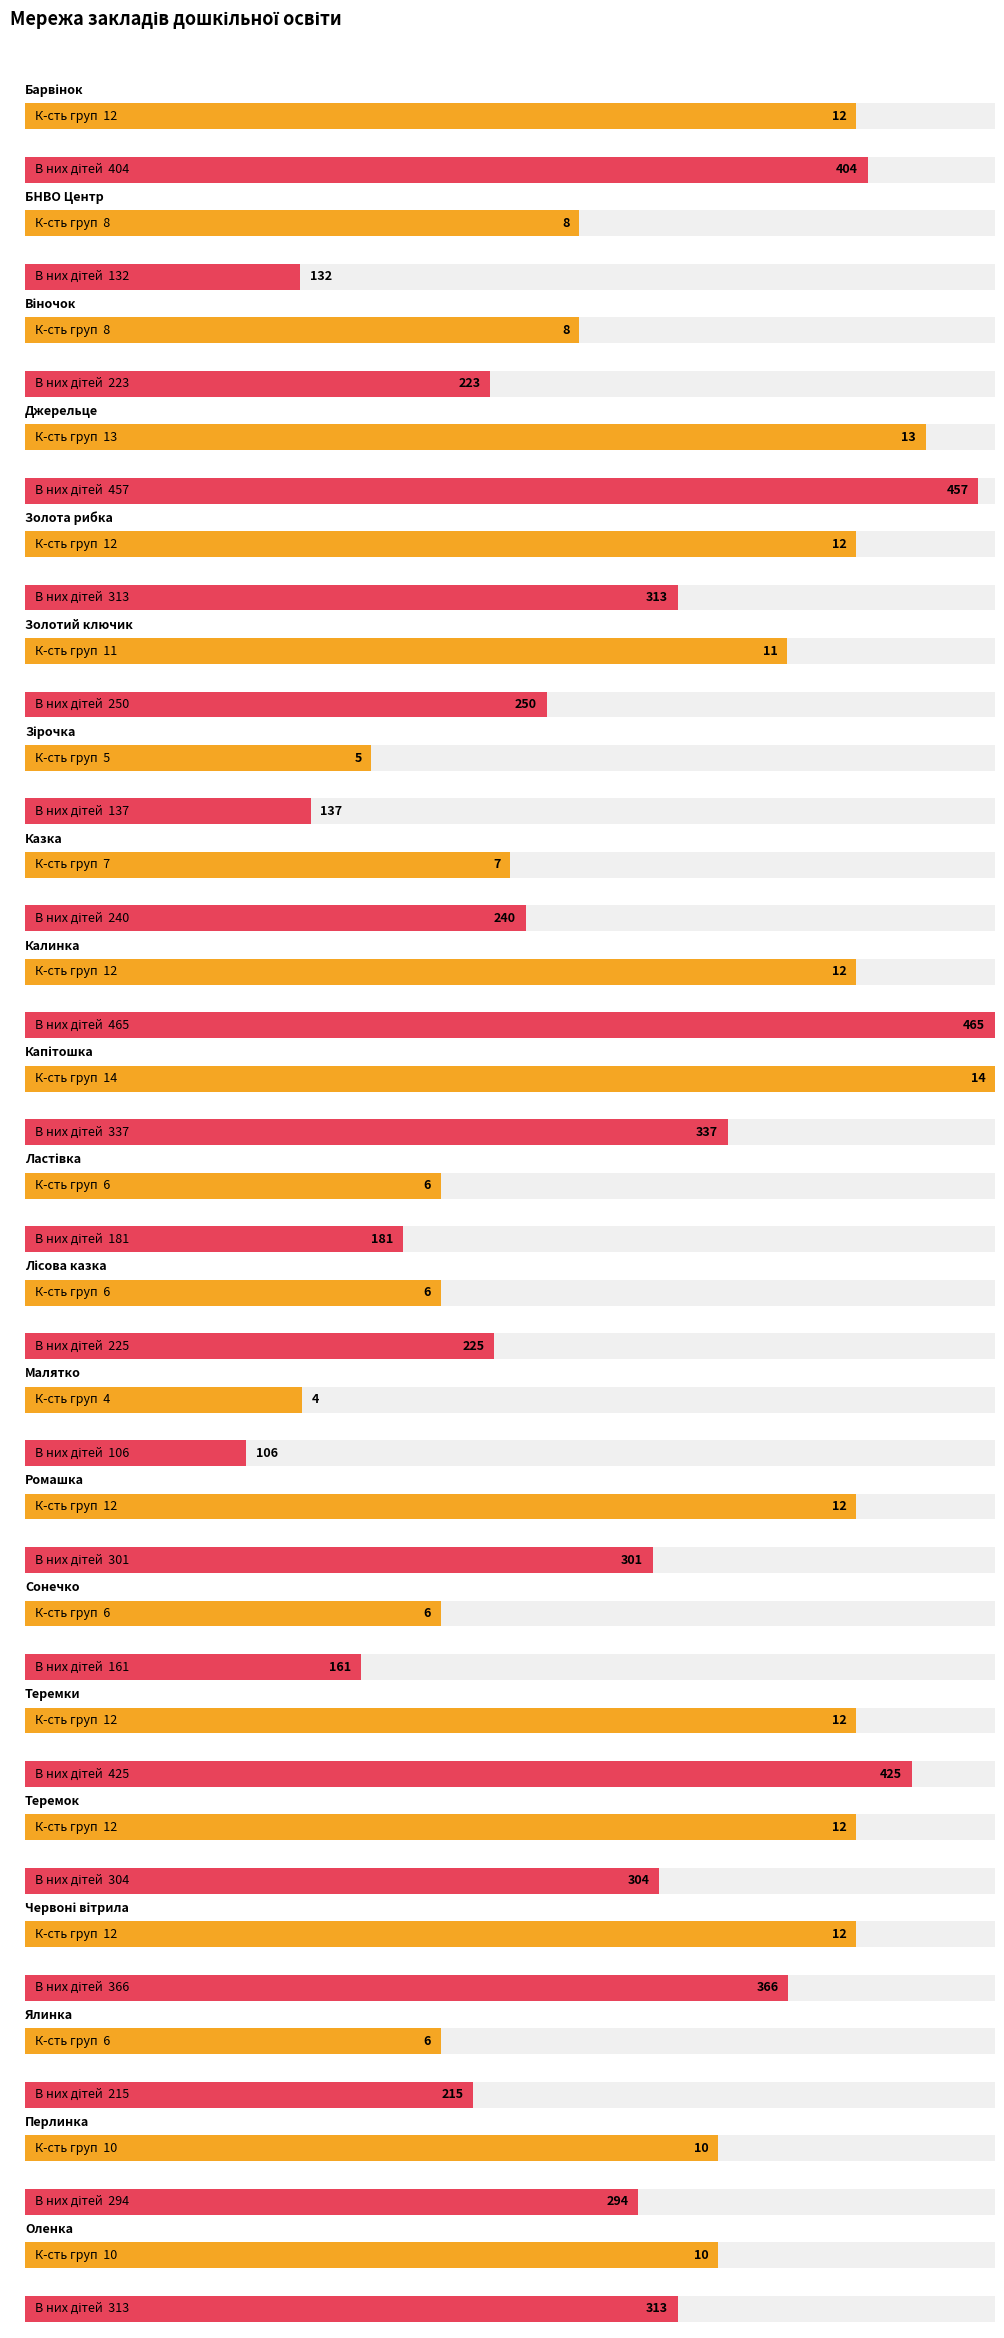

How many bars are there in each group?

2